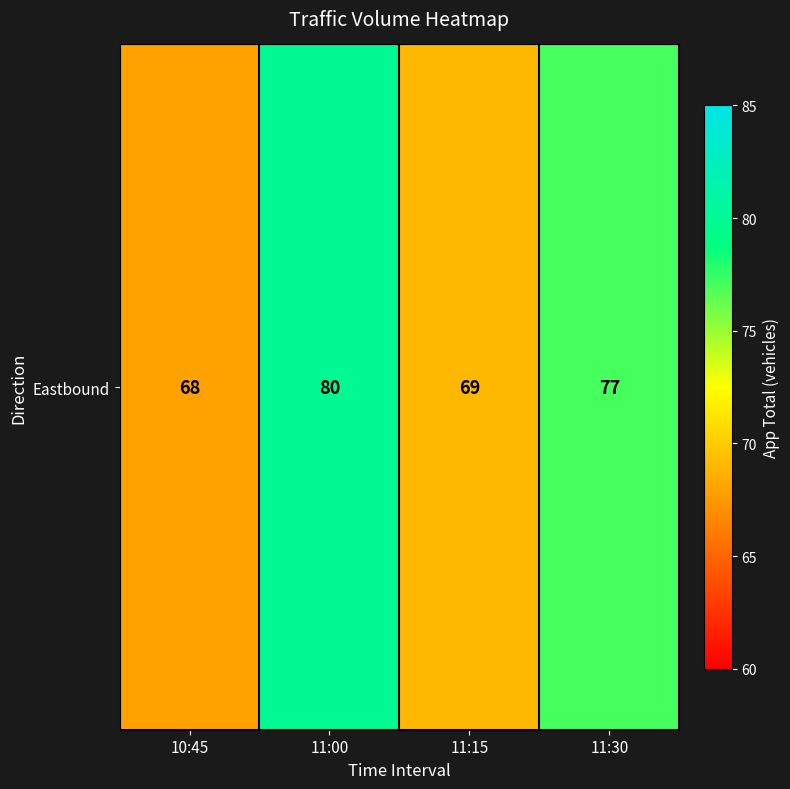

What is the change in value from 10:45 to 11:30?

+9